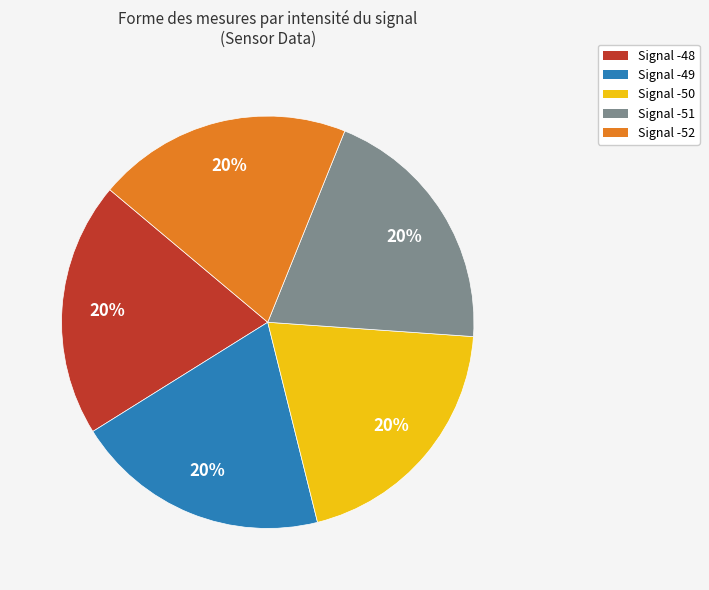

True or false: Signal -50 accounts for 34% of the total.

False